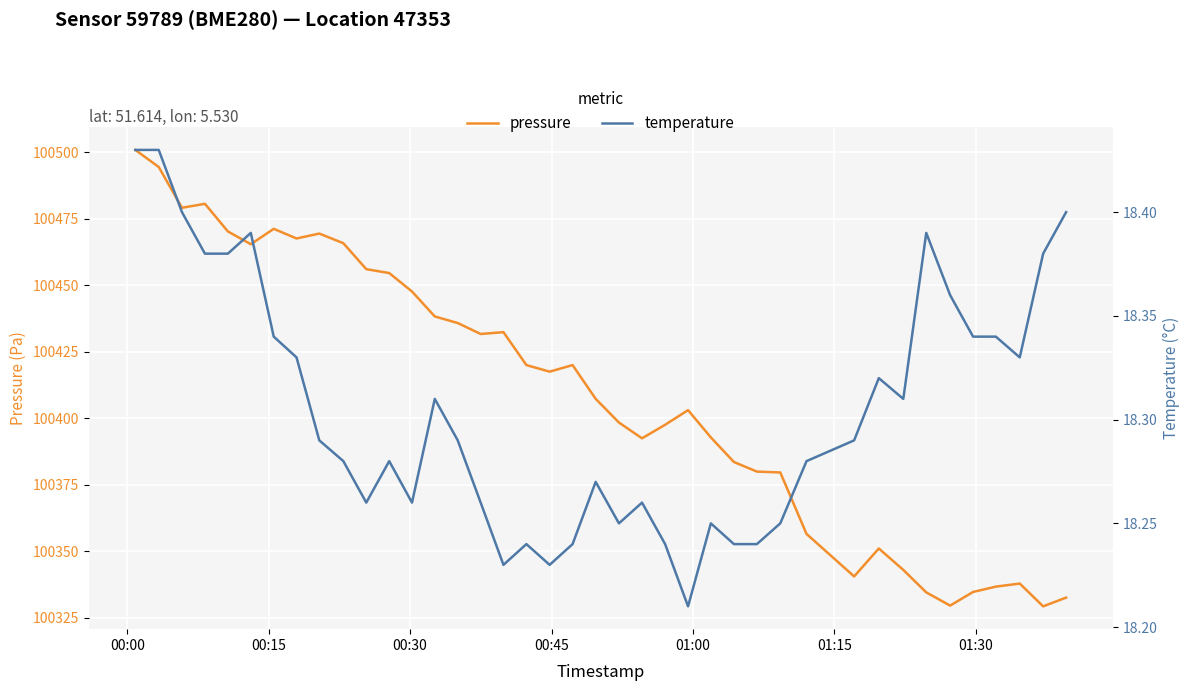

Reading left to right, extract all data points from this chart.

pressure: 100500.9	100494.5	100479.1	100480.6	100470.2	100465.4	100471.2	100467.6	100469.4	100465.8	100456.1	100454.6	100447.7	100438.3	100435.8	100431.7	100432.4	100420.0	100417.5	100420.0	100407.3	100398.4	100392.5	100397.6	100403.1	100392.8	100383.6	100380.0	100379.6	100356.5	100340.6	100351.1	100343.0	100334.6	100329.6	100334.7	100336.7	100337.9	100329.3	100332.6
temperature: 18.4	18.4	18.4	18.4	18.4	18.4	18.3	18.3	18.3	18.3	18.3	18.3	18.3	18.3	18.3	18.3	18.2	18.2	18.2	18.2	18.3	18.2	18.3	18.2	18.2	18.2	18.2	18.2	18.2	18.3	18.3	18.3	18.3	18.4	18.4	18.3	18.3	18.3	18.4	18.4